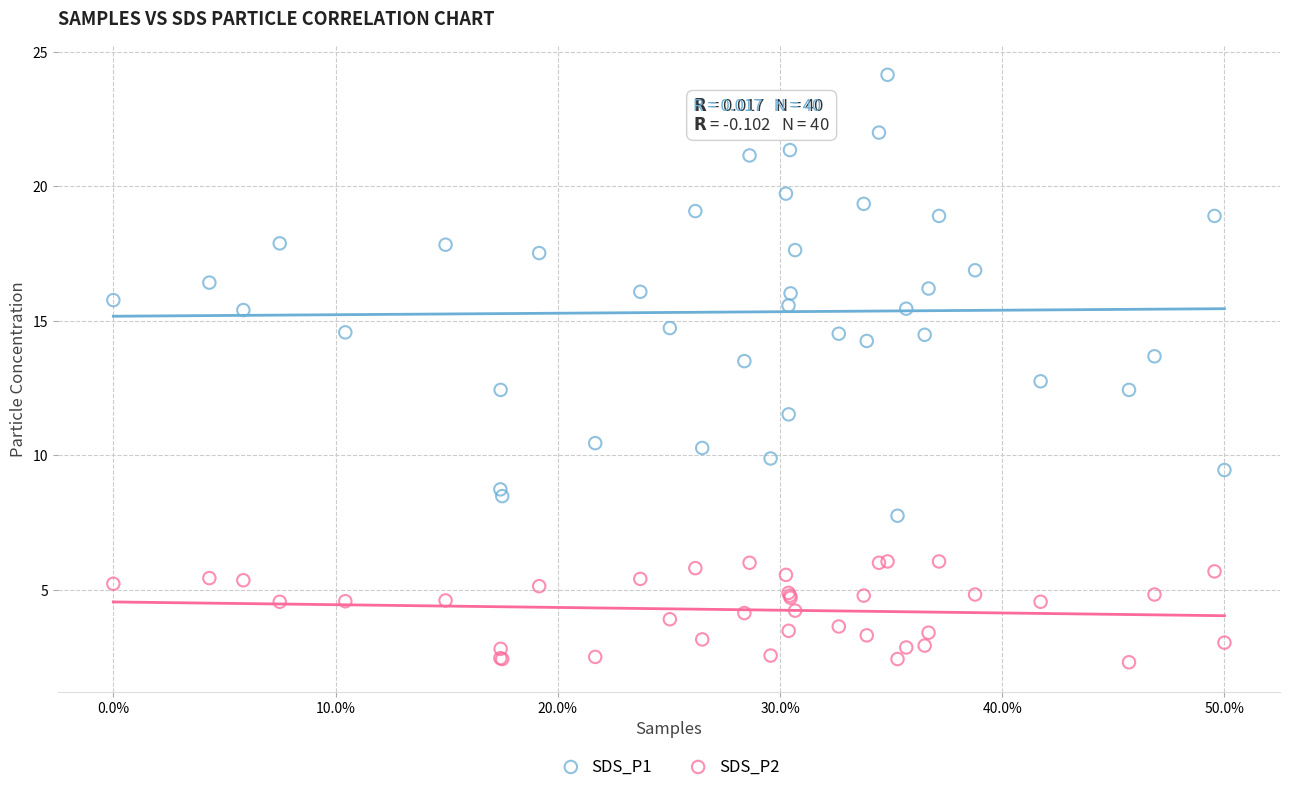

Across all series, what Y value is closest to 13?

12.8